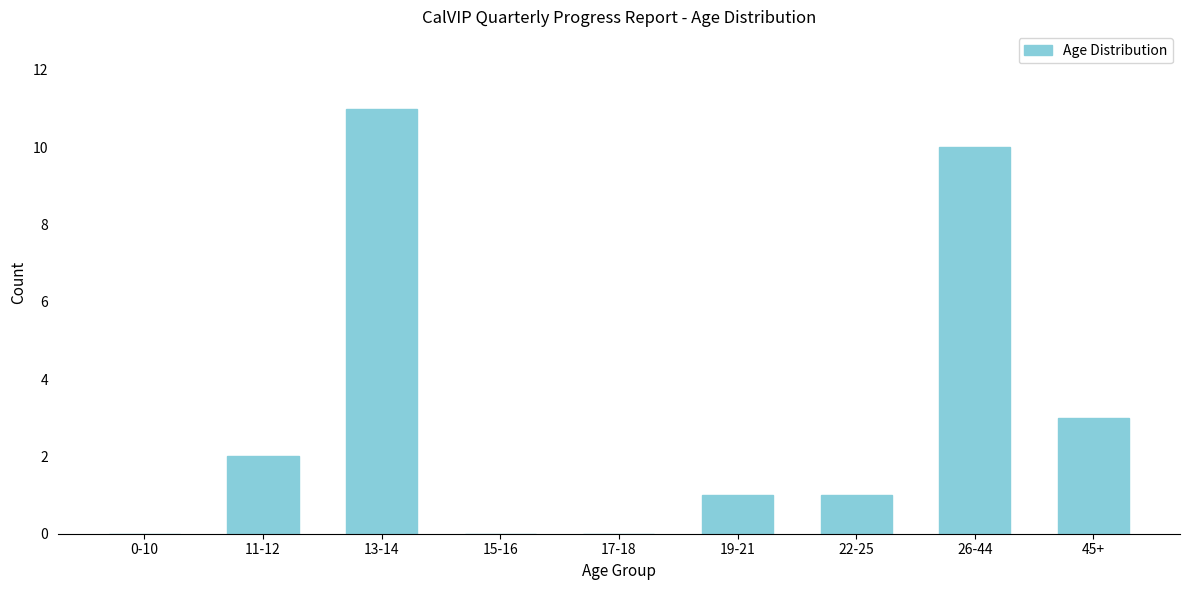

Reading left to right, transcribe all the data shown in this chart.

0-10=0	11-12=2	13-14=11	15-16=0	17-18=0	19-21=1	22-25=1	26-44=10	45+=3